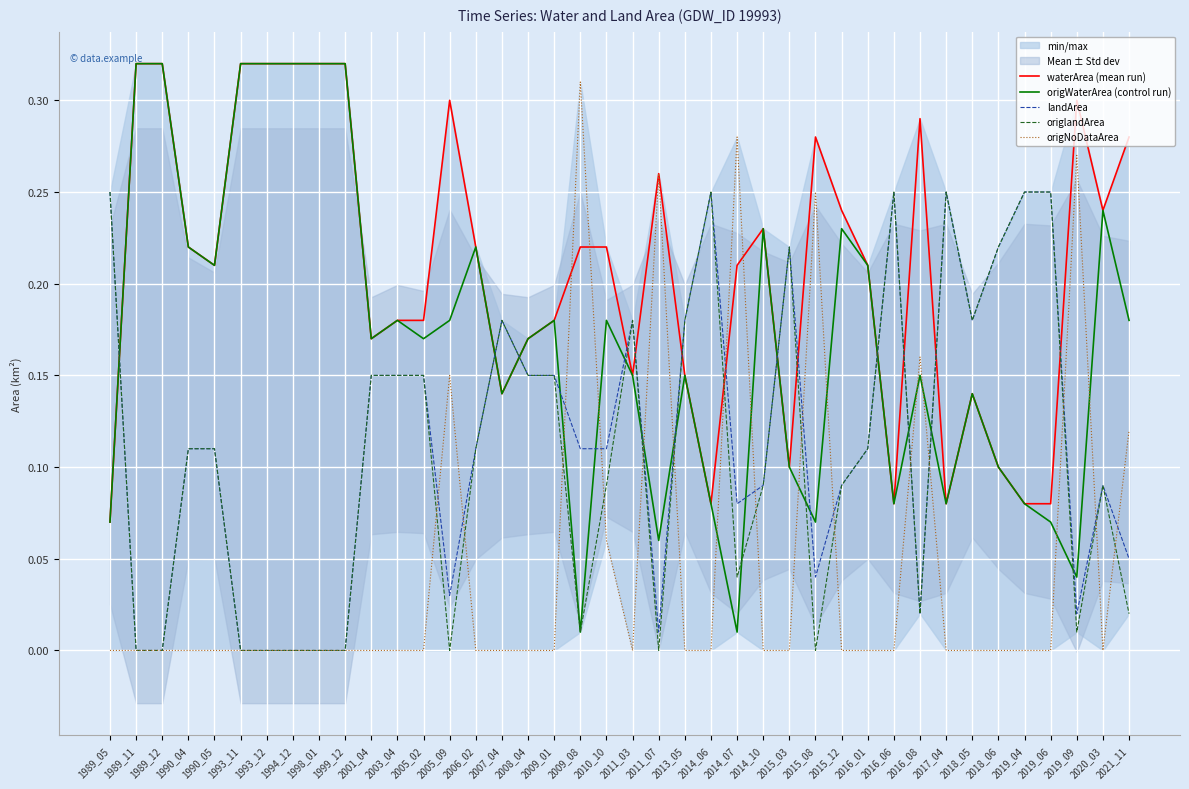

Rank the series at 2009_08 from lowest to highest value.

origWaterArea (control run), origlandArea, landArea, waterArea (mean run), origNoDataArea